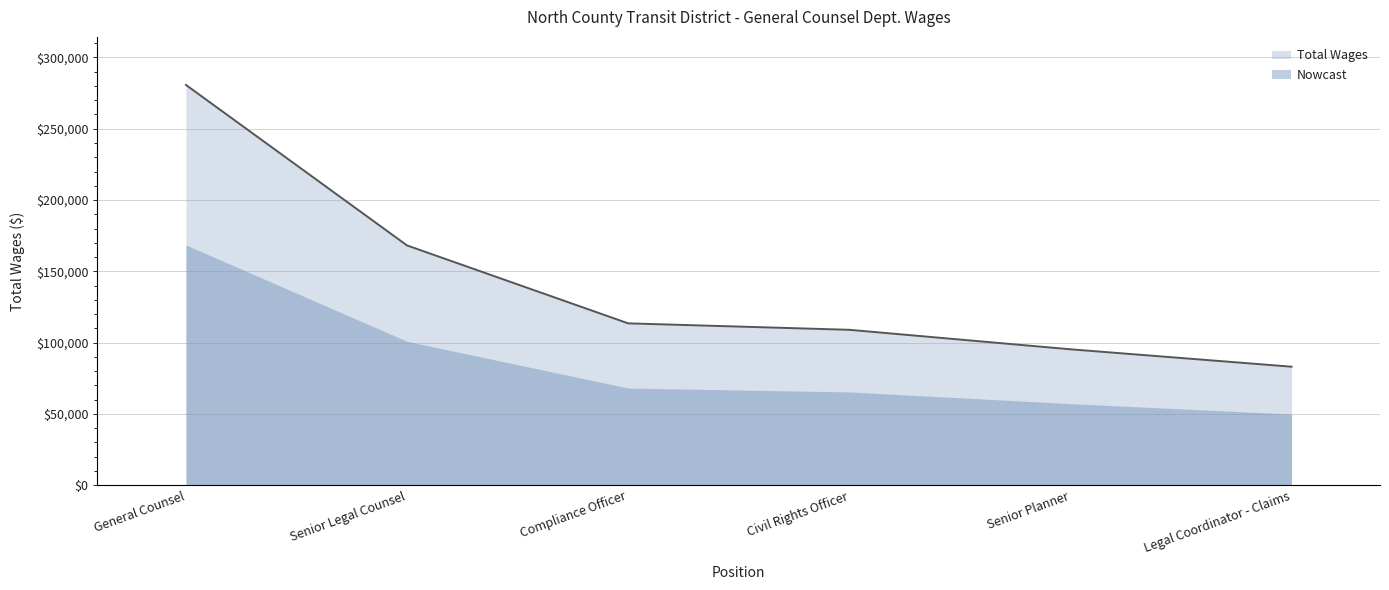

How many values exceed 113484?

2